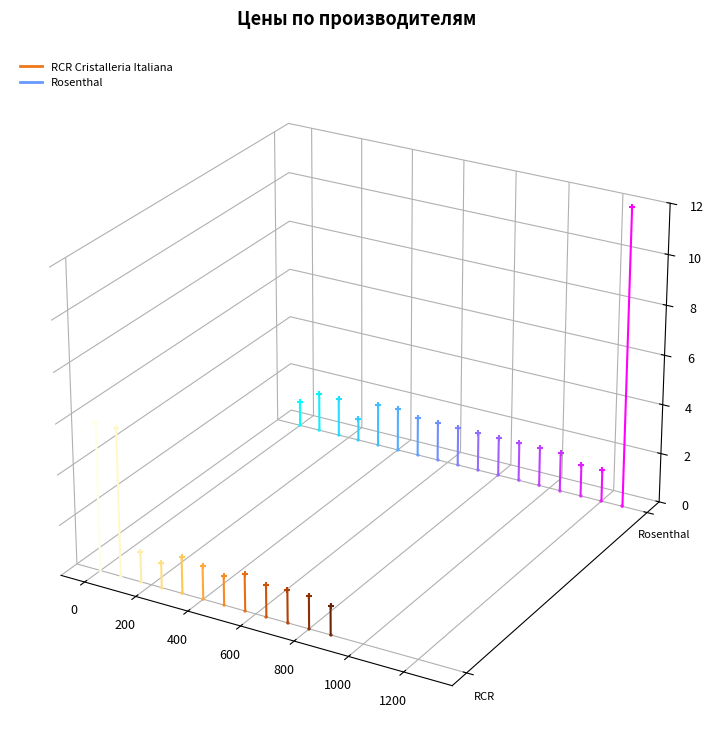

What are all the series names shown in the legend?

RCR Cristalleria Italiana, Rosenthal